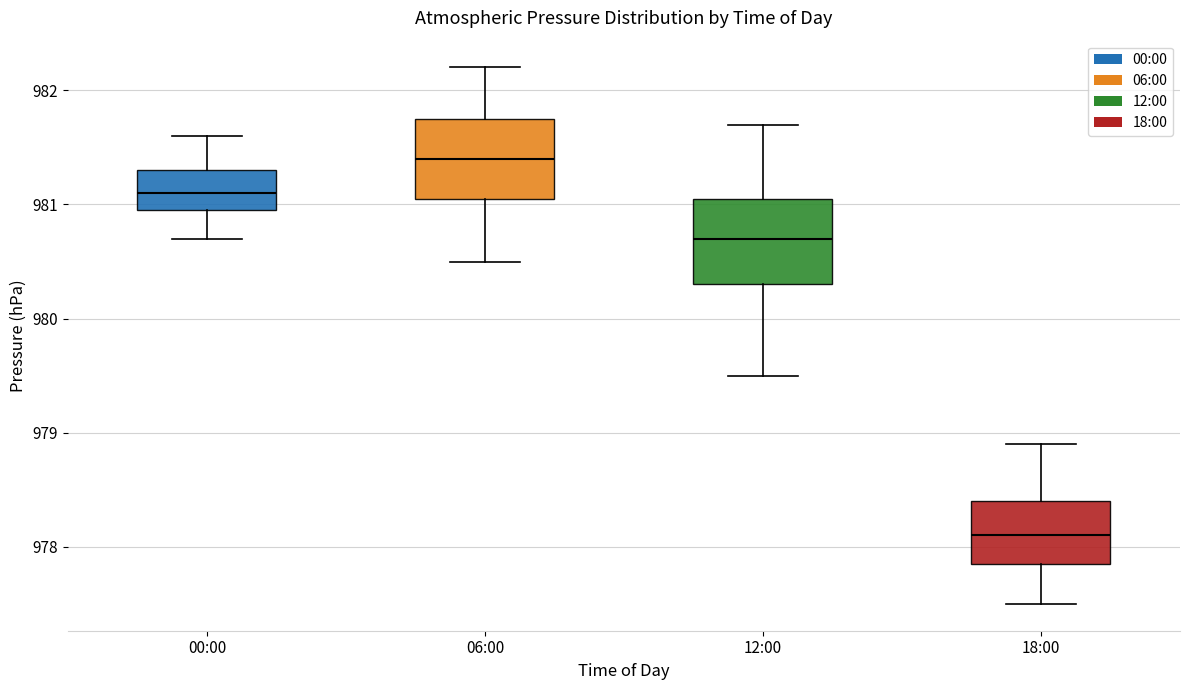

Which box's median line is the highest?

06:00